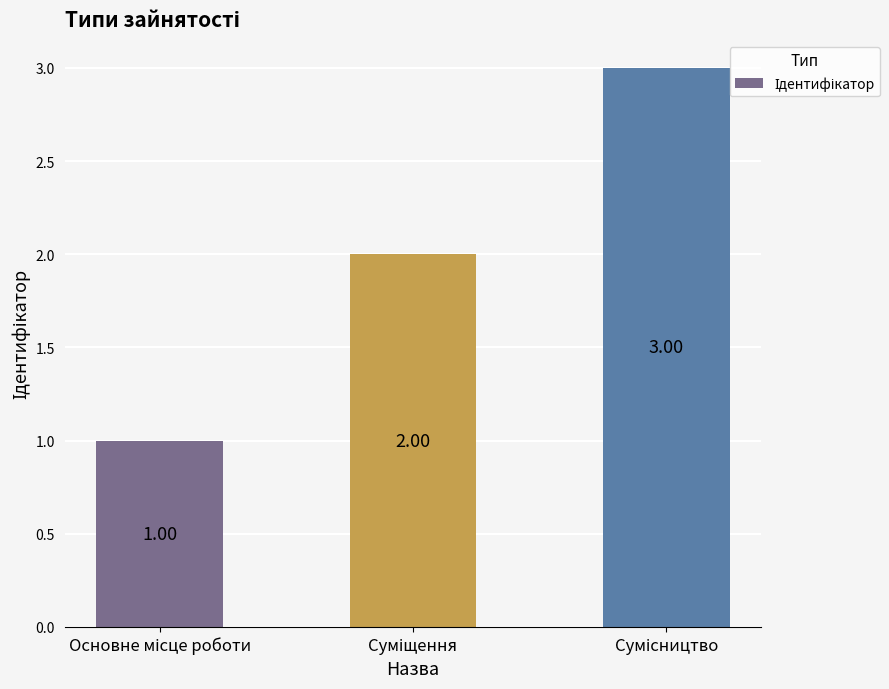

What is the value of the 3rd bar from the left?

3